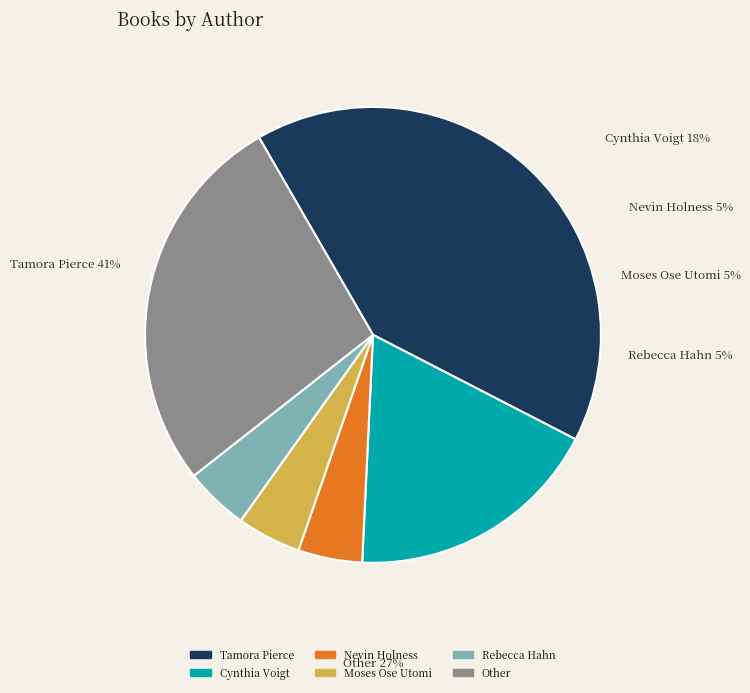

Is there a majority slice in this chart?

No